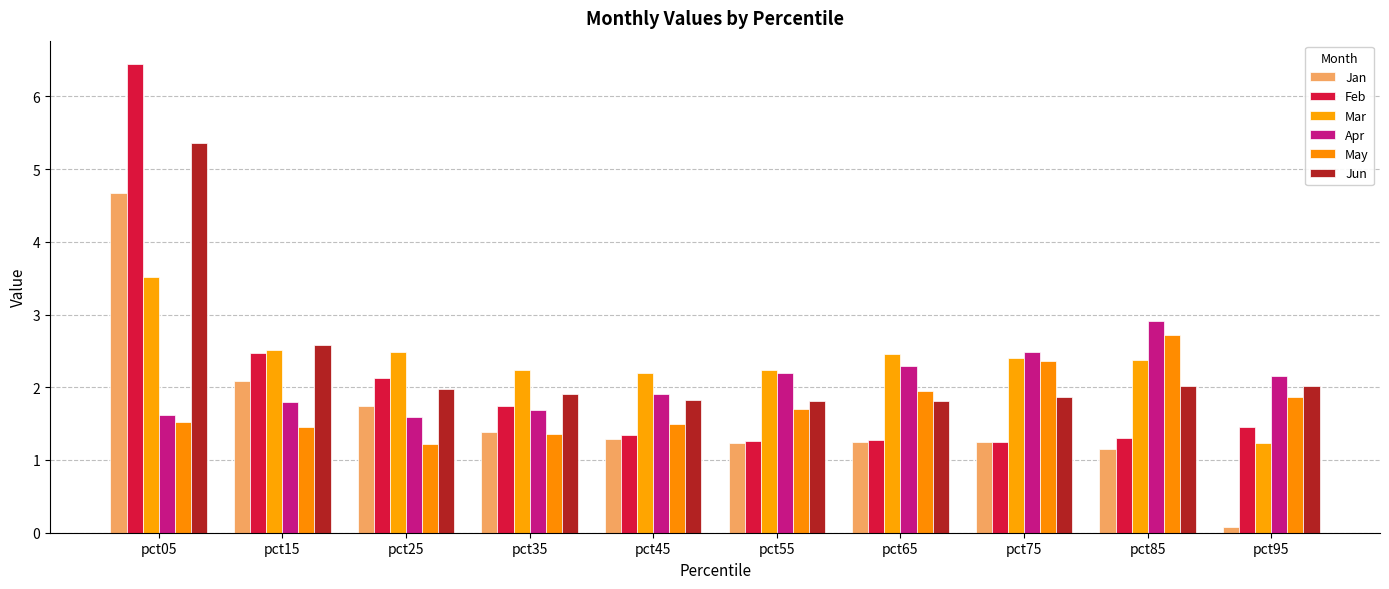

Reading left to right, extract all data points from this chart.

Jan: 4.7	2.1	1.7	1.4	1.3	1.2	1.3	1.2	1.2	0.1
Feb: 6.4	2.5	2.1	1.7	1.3	1.3	1.3	1.2	1.3	1.5
Mar: 3.5	2.5	2.5	2.2	2.2	2.2	2.5	2.4	2.4	1.2
Apr: 1.6	1.8	1.6	1.7	1.9	2.2	2.3	2.5	2.9	2.2
May: 1.5	1.5	1.2	1.4	1.5	1.7	2.0	2.4	2.7	1.9
Jun: 5.4	2.6	2.0	1.9	1.8	1.8	1.8	1.9	2.0	2.0